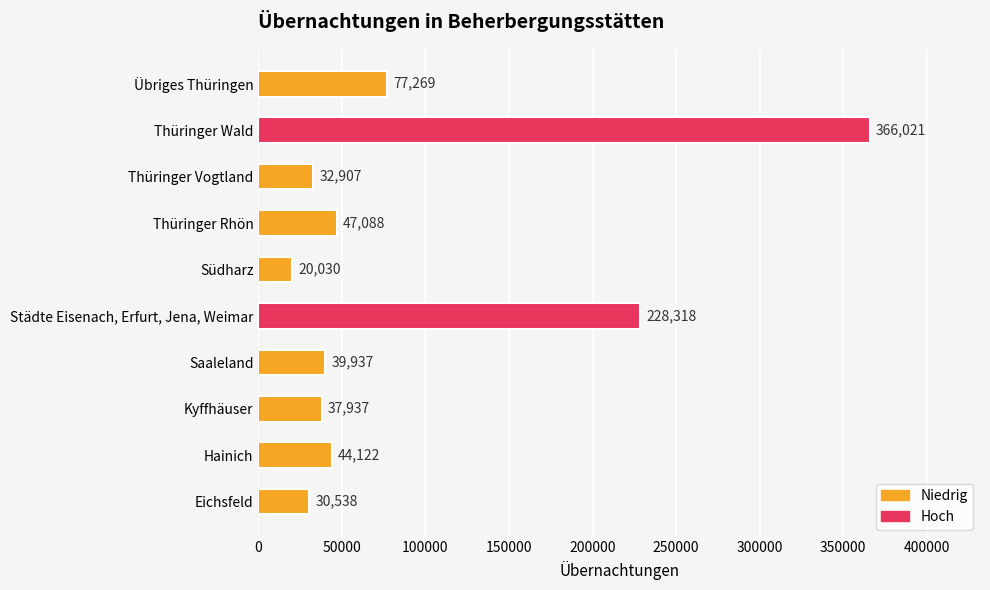

What value does the data have at Übriges Thüringen, to the nearest 10?

77270